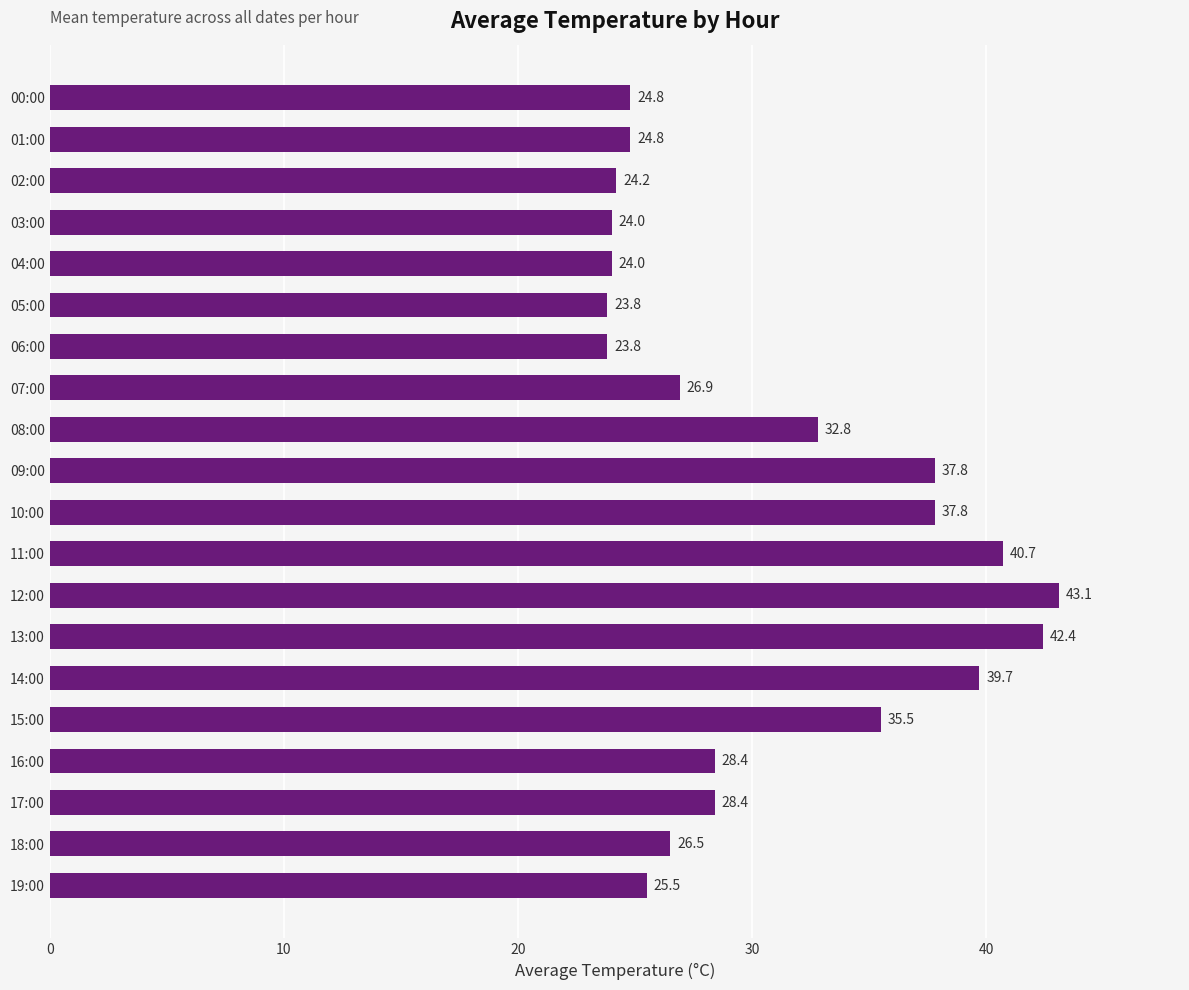

Which label corresponds to the largest value in the chart?

12:00